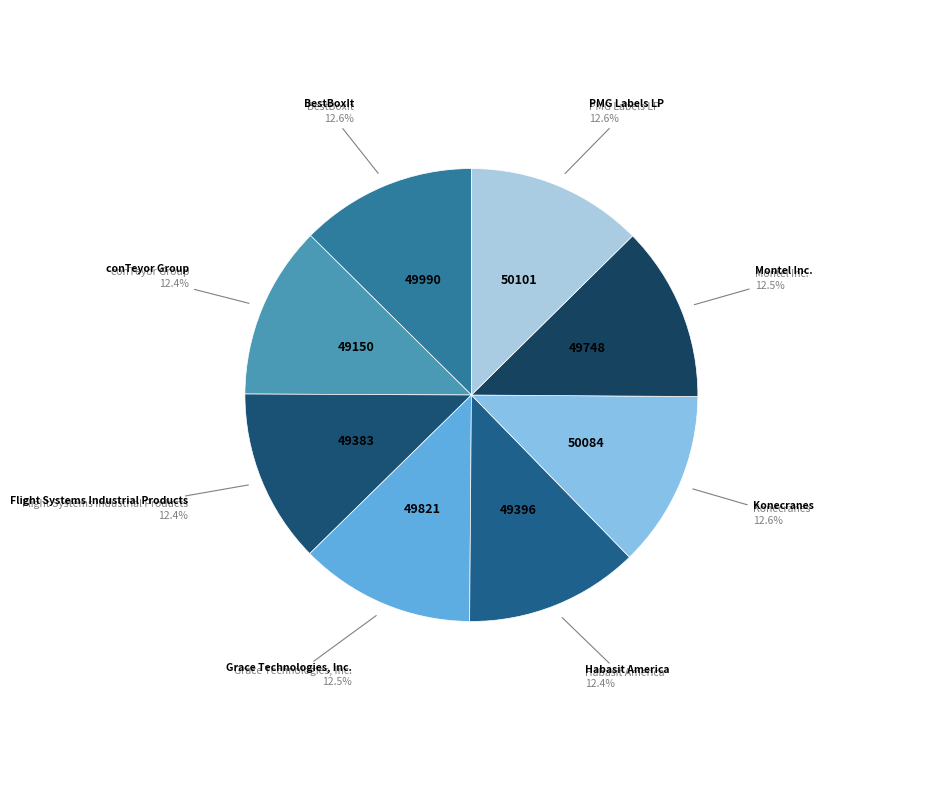

What is the ratio of the value at PMG Labels LP to the value at conTeyor Group?

1.0